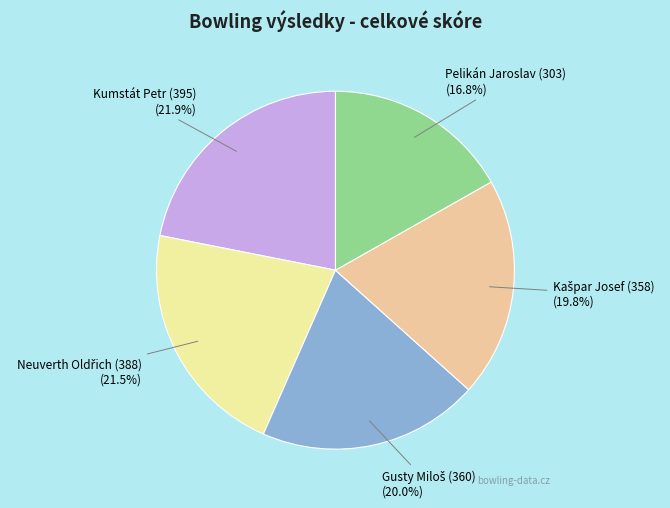

What is the smallest slice in the pie chart?

Pelikán Jaroslav (303)